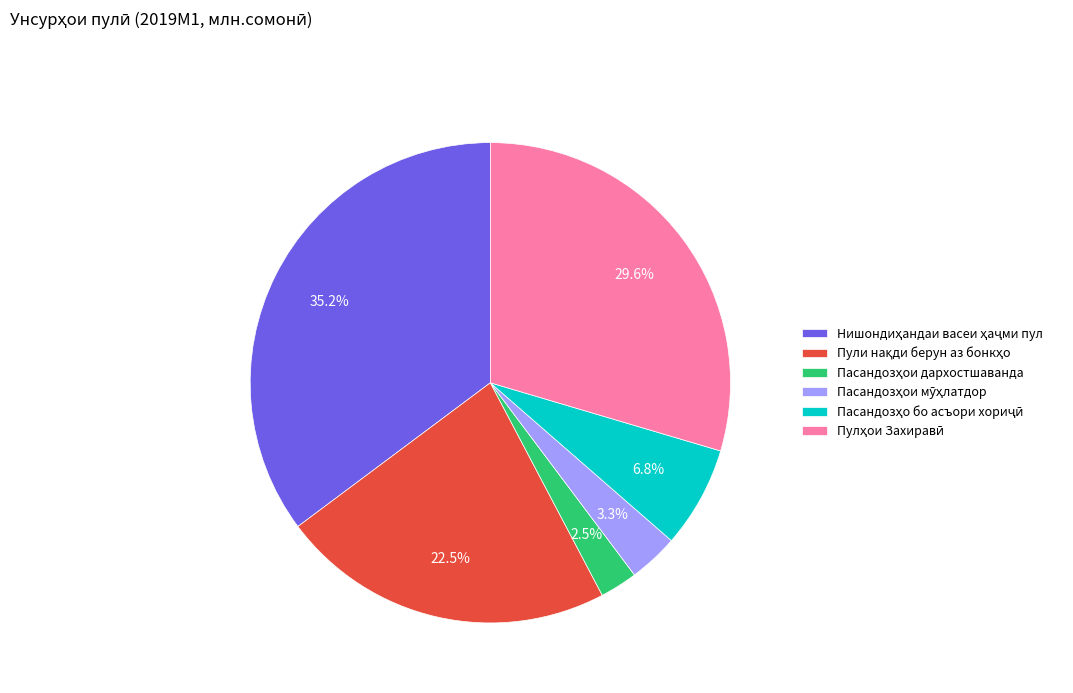

Is there any slice that represents more than half of the pie?

No